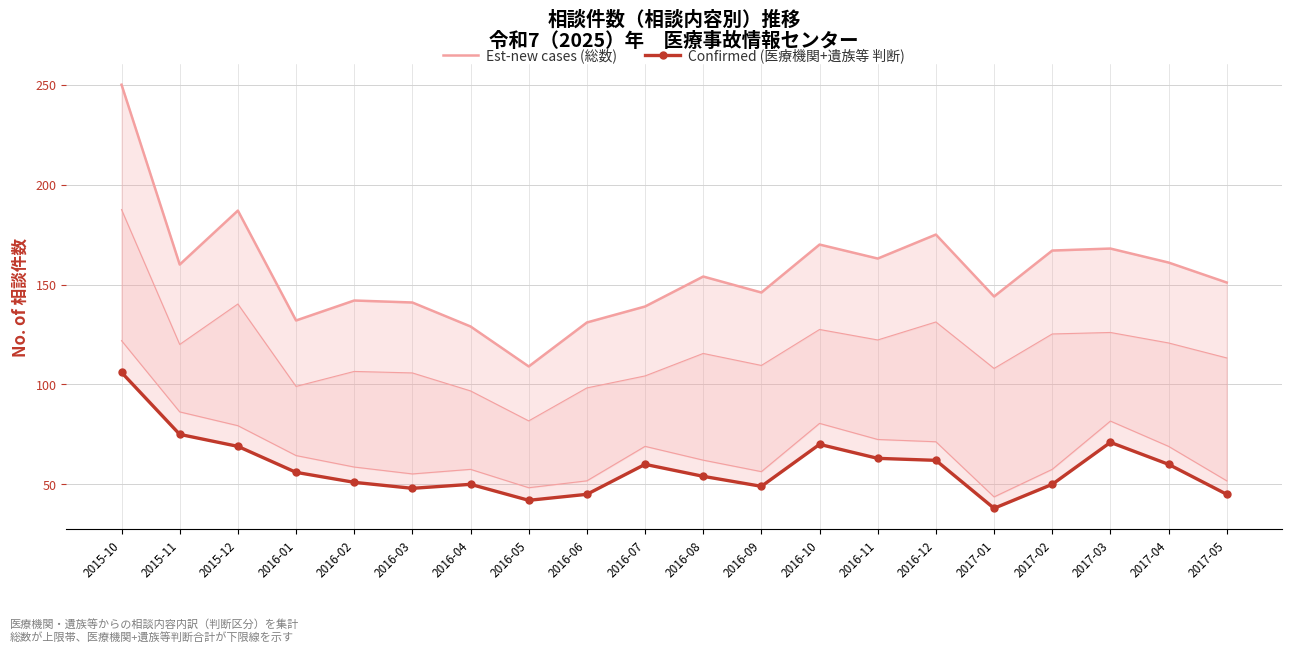

At which category is the sum across all series the highest?

2015-10